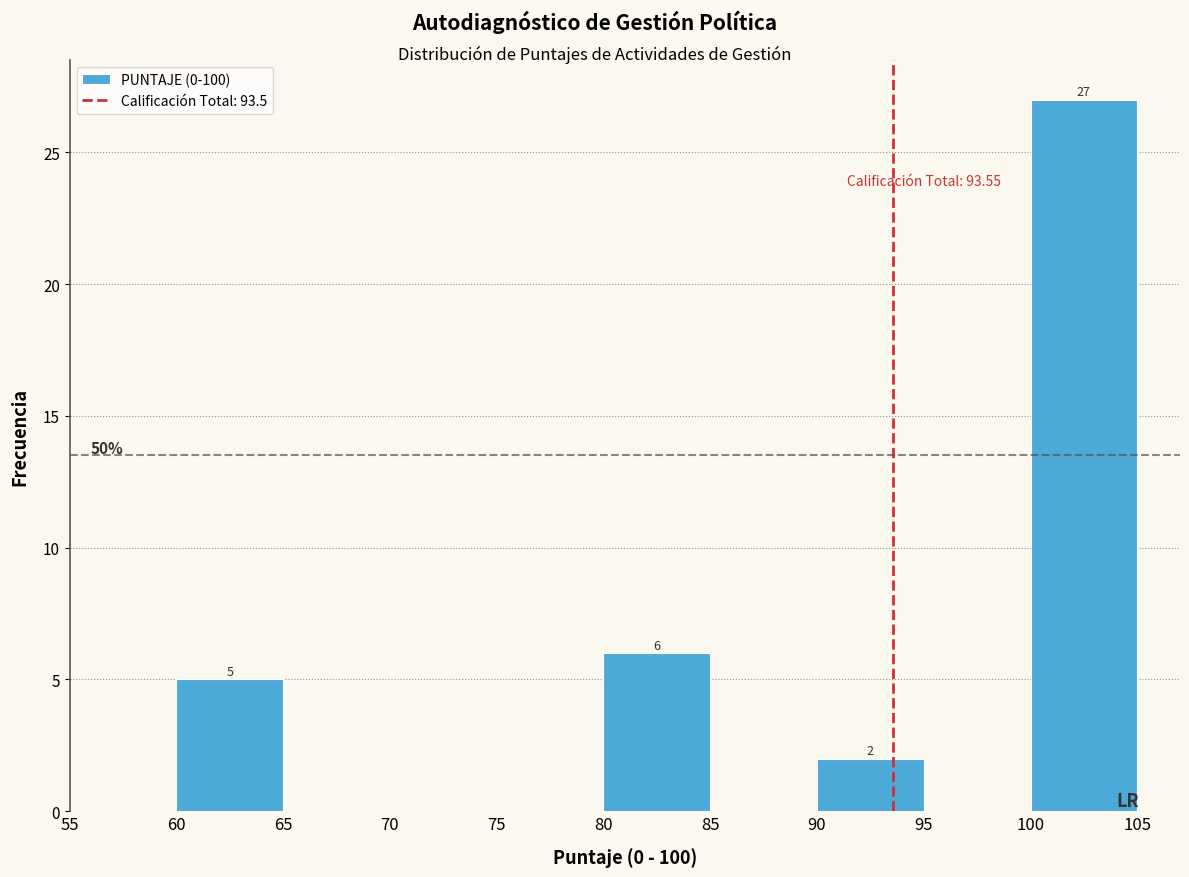

Over which range of the x-axis is the bar tallest?

100 to 105